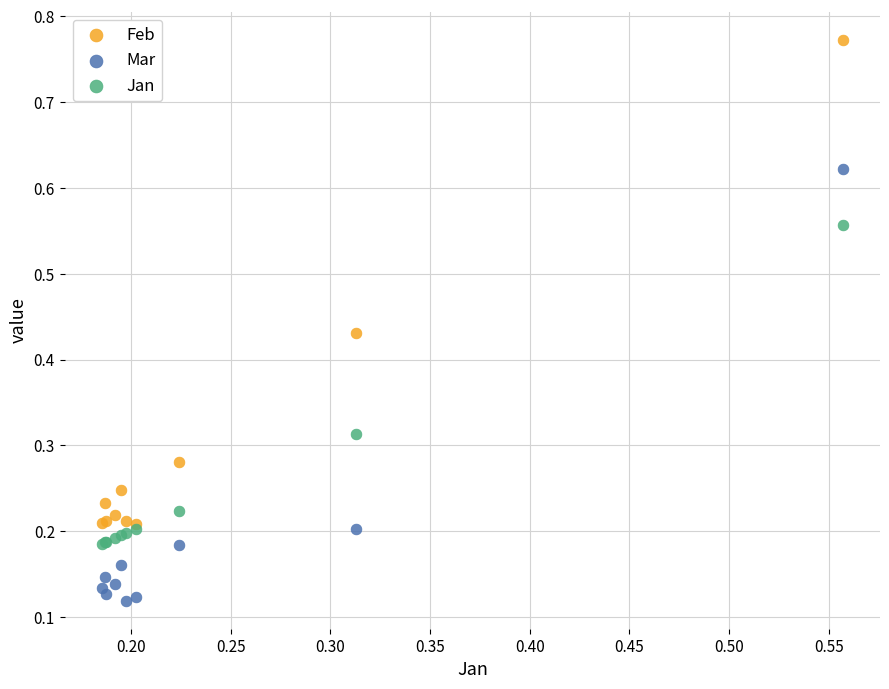

What are all the series names shown in the legend?

Feb, Mar, Jan